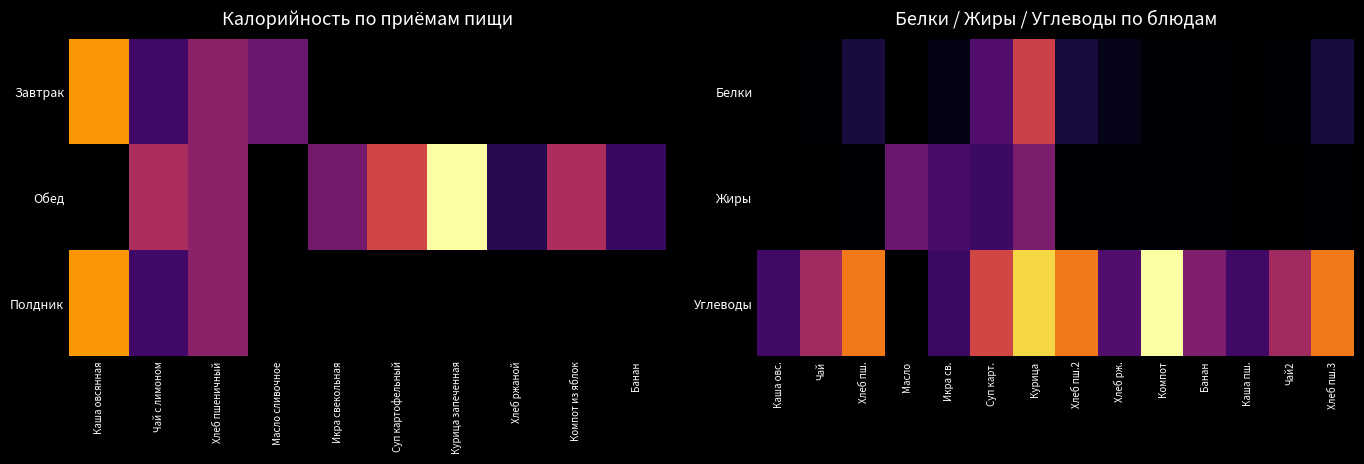

Is the value of Жиры at Чай2 greater than the value of Белки at Компот?

No